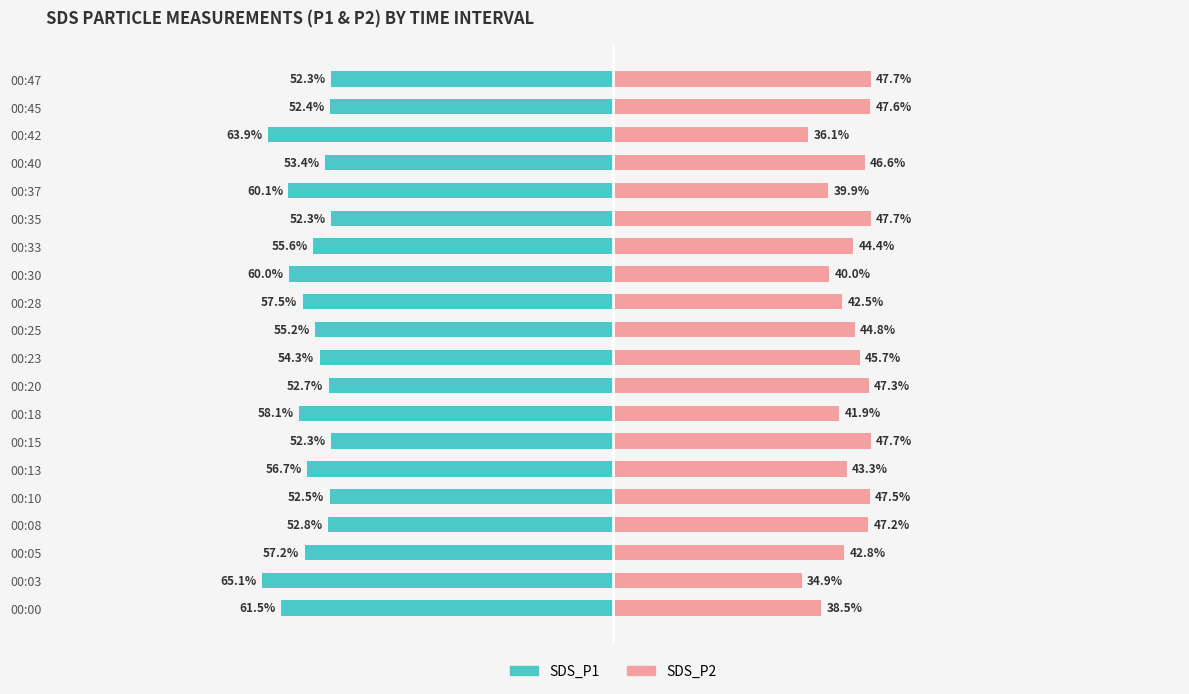

What is the average value of the SDS_P1 series?

-56.3